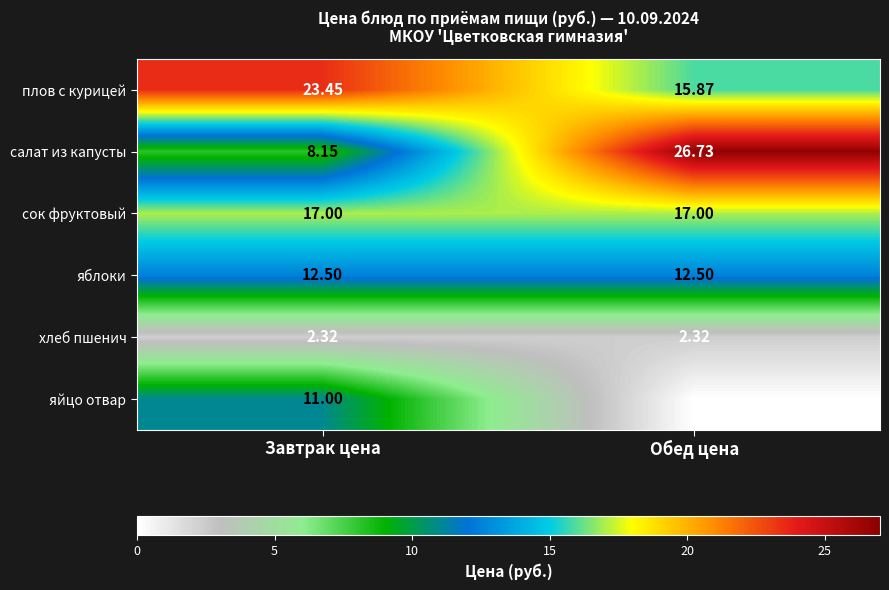

What is the difference between the плов с курицей values at Завтрак цена and Обед цена?

7.6